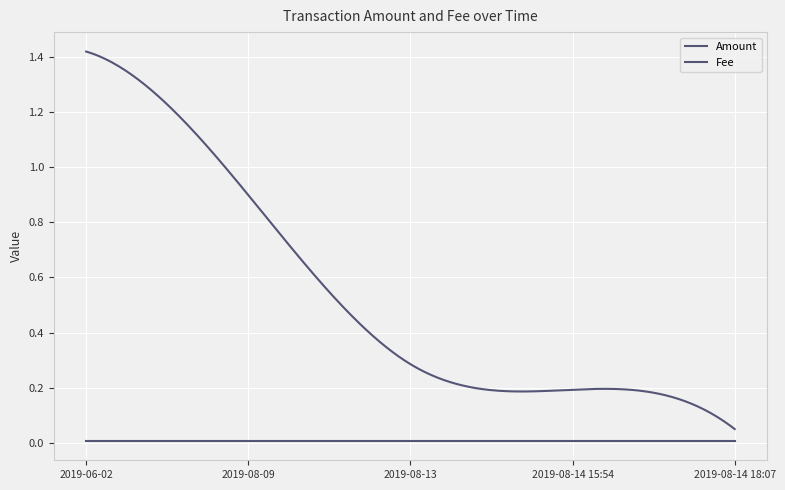

Reading right to left, transcribe all the data shown in this chart.

Amount: 0.1	0.2	0.3	0.9	1.4
Fee: 0.0	0.0	0.0	0.0	0.0